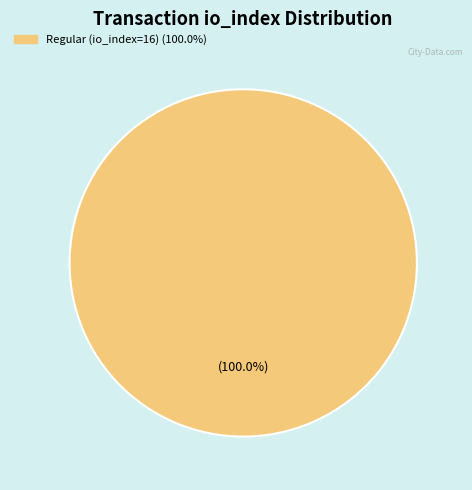

Is there a majority slice in this chart?

Yes